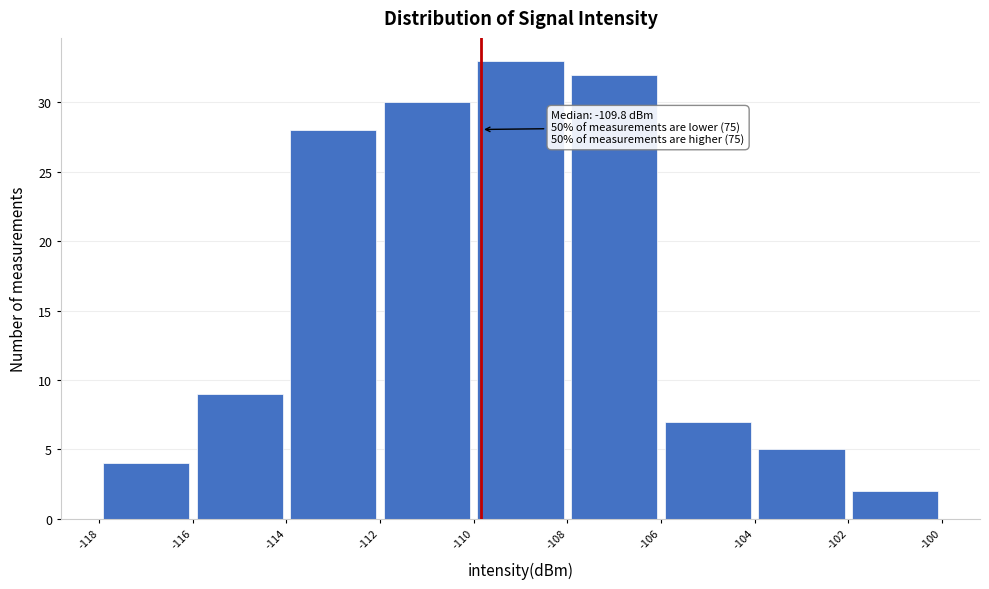

Which range on the x-axis has the tallest bar?

-110 to -108